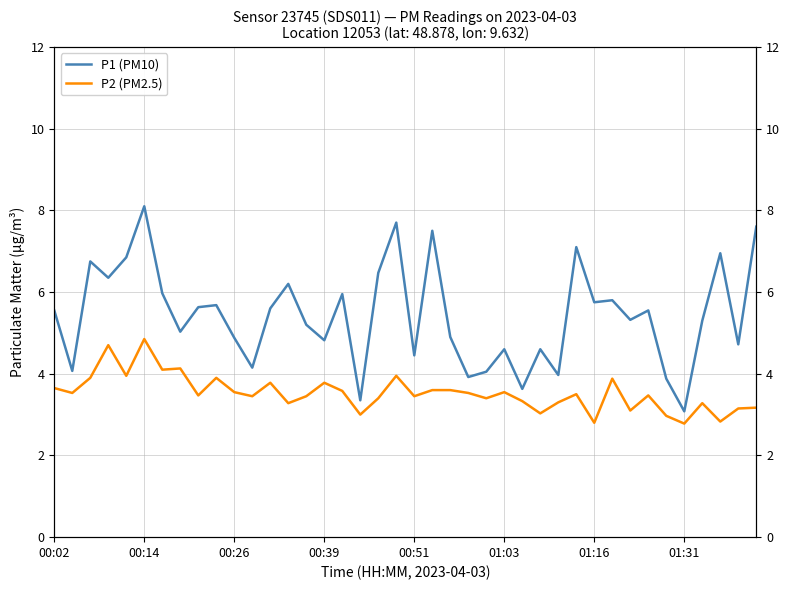

List the series in order of their overall mean, lowest first.

P2 (PM2.5), P1 (PM10)